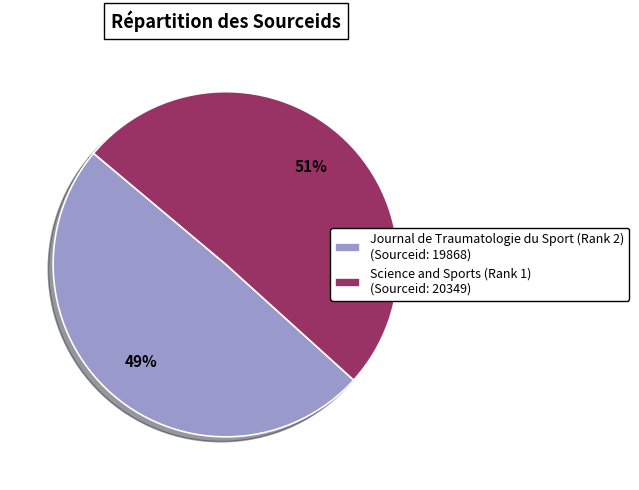

Rank the categories by value from highest to lowest.

Science and Sports (Rank 1), Journal de Traumatologie du Sport (Rank 2)